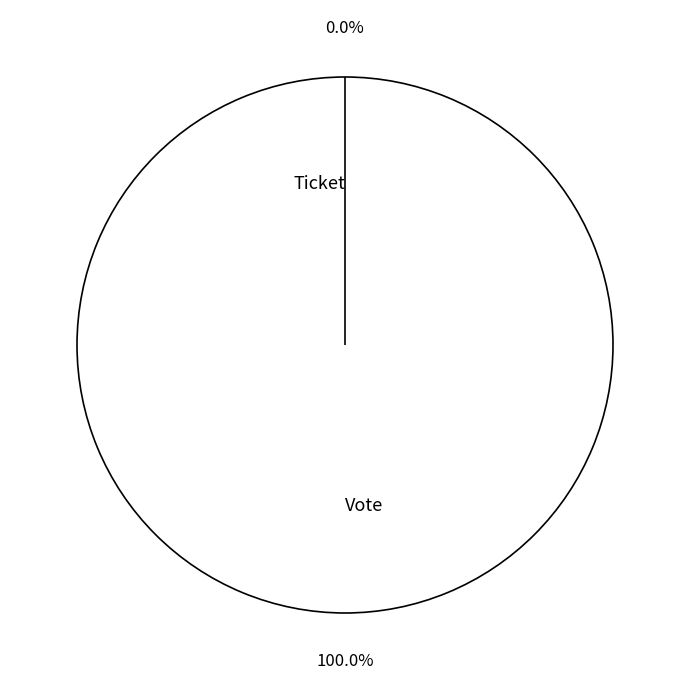

What is the change in value from Vote to Ticket?

-1